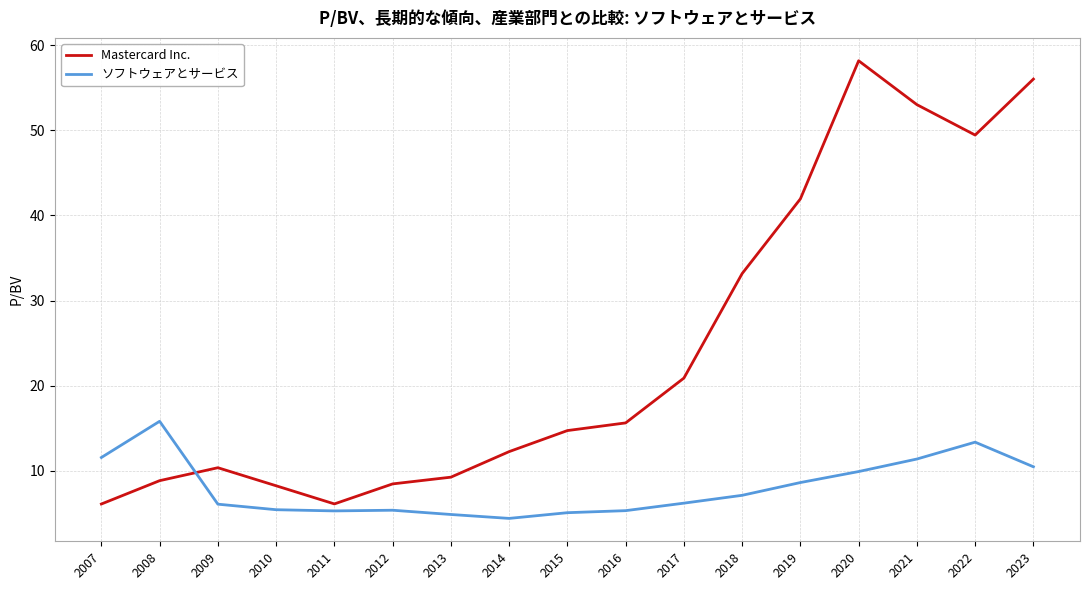

What is the difference between the maximum and minimum values in the ソフトウェアとサービス series?

11.4